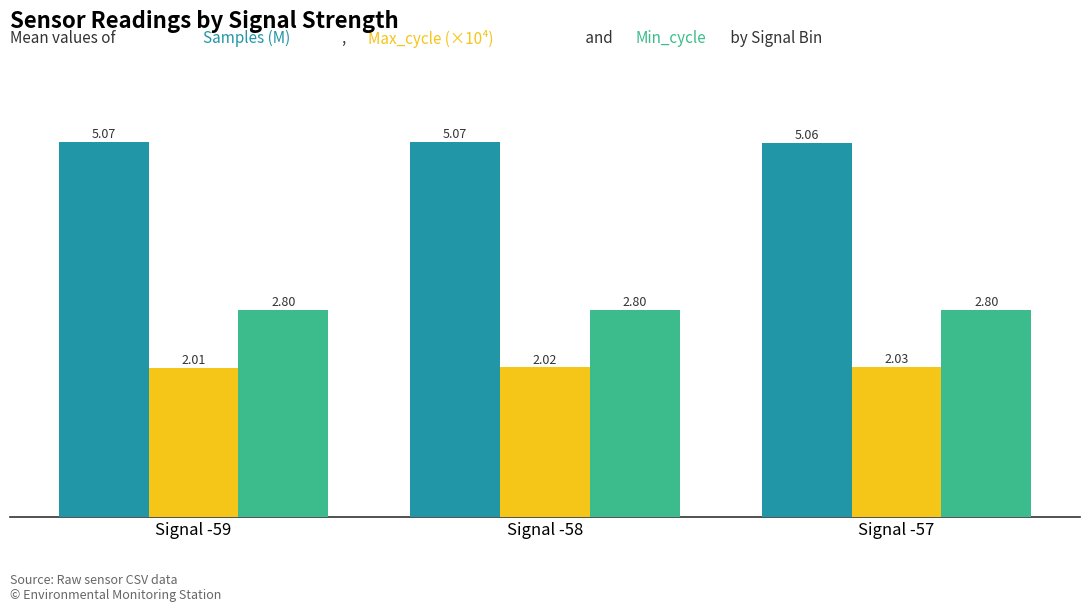

What is the total value across all series at Signal -59?

9.9